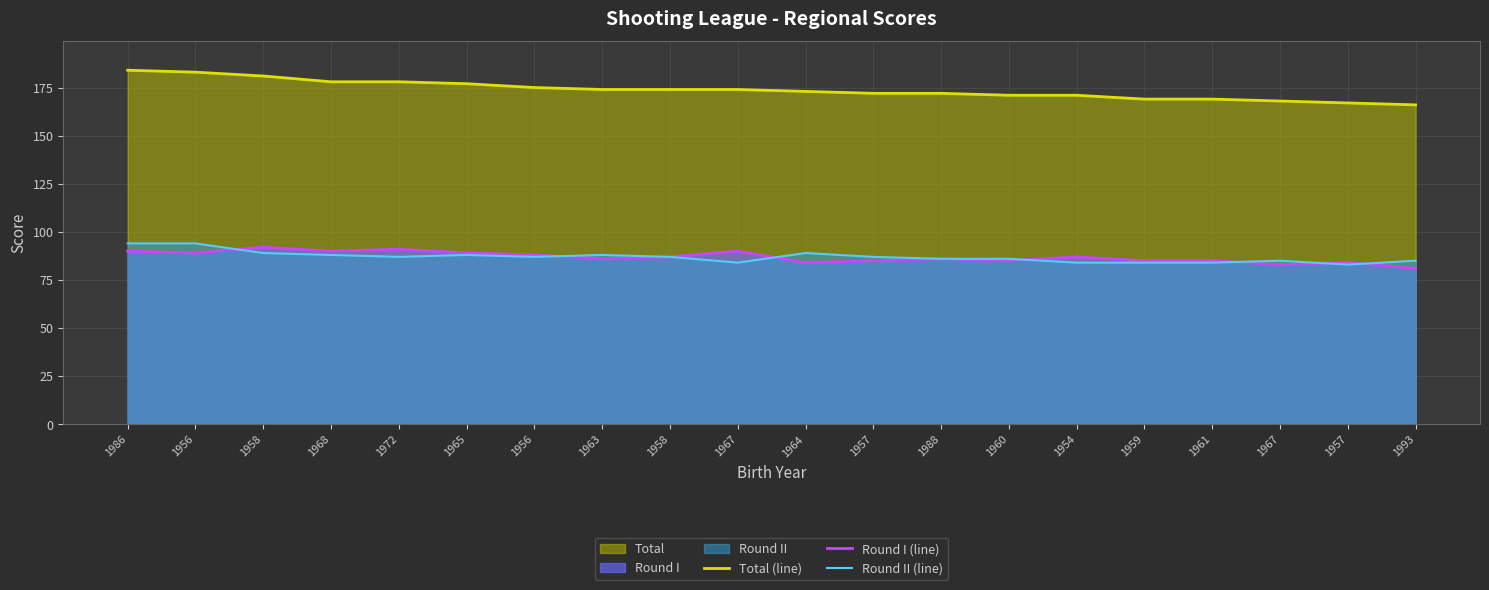

At which label does Round II (line) reach its minimum?

1957